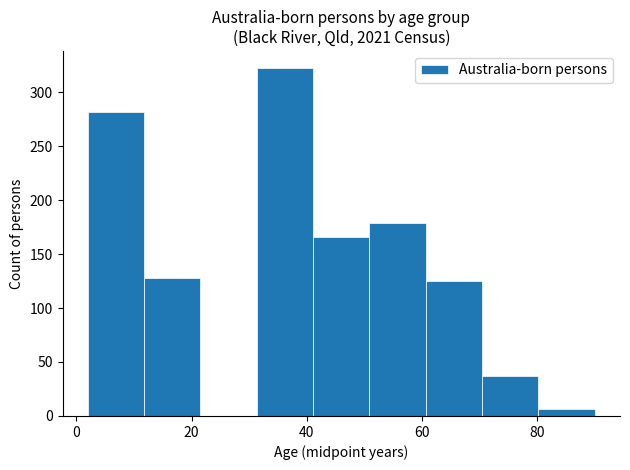

How tall is the bar that spans 50 to 60 on the x-axis? Neither the bar edges nor the heights are printed on the chart, so give them approximately, as read against the axes.

180